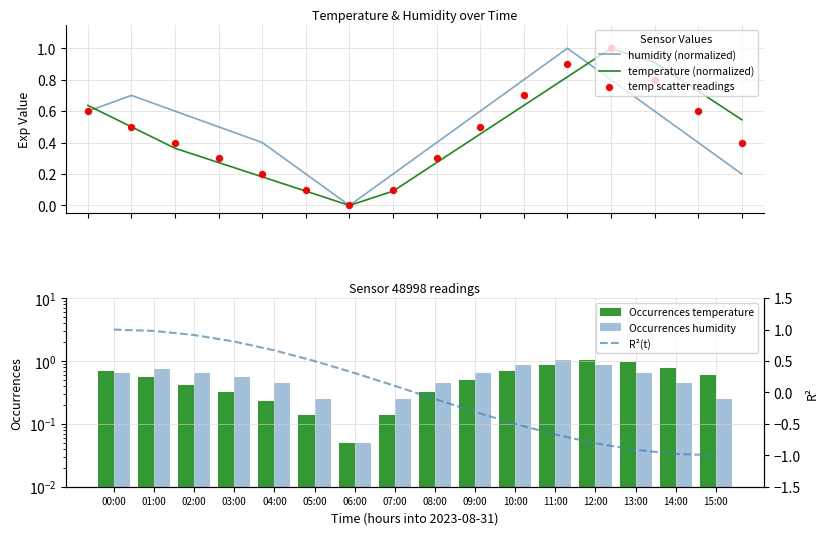

Is the value of temp scatter readings at 10:00 greater than the value of R²(t) at 05:00?

Yes